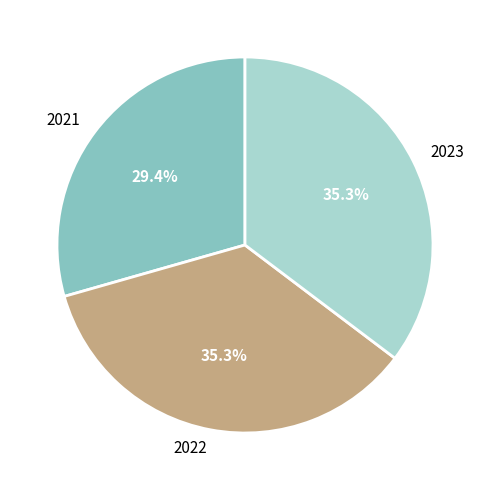

To the nearest percent, what is the average slice percentage?

33%